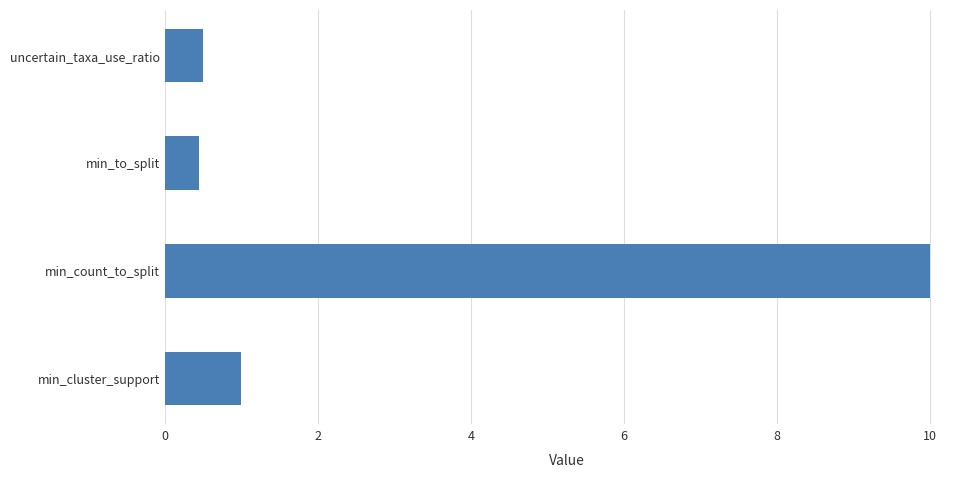

Reading top to bottom, what are all the values shown in this chart?

uncertain_taxa_use_ratio=0.5	min_to_split=0.5	min_count_to_split=10.0	min_cluster_support=1.0